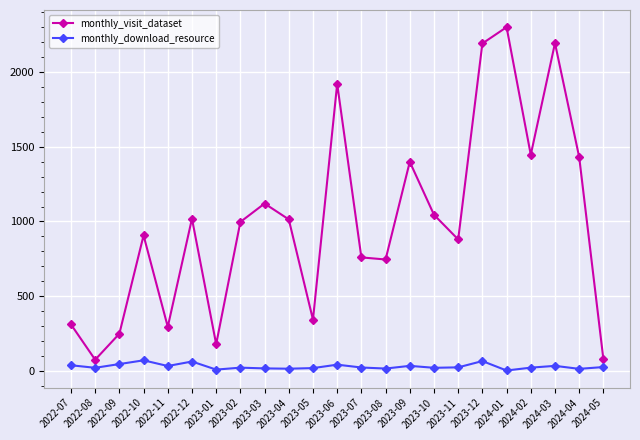

Is this an area chart (filled region under the line)?

No